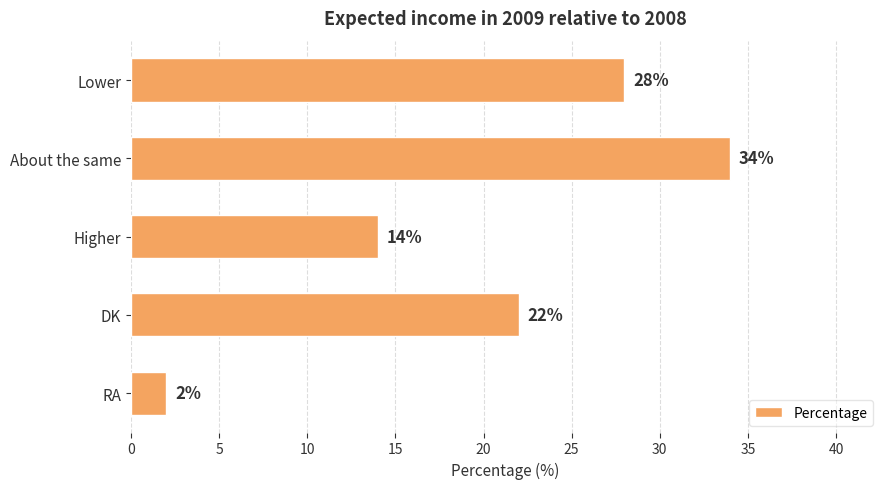

Which label corresponds to the smallest value in the chart?

RA